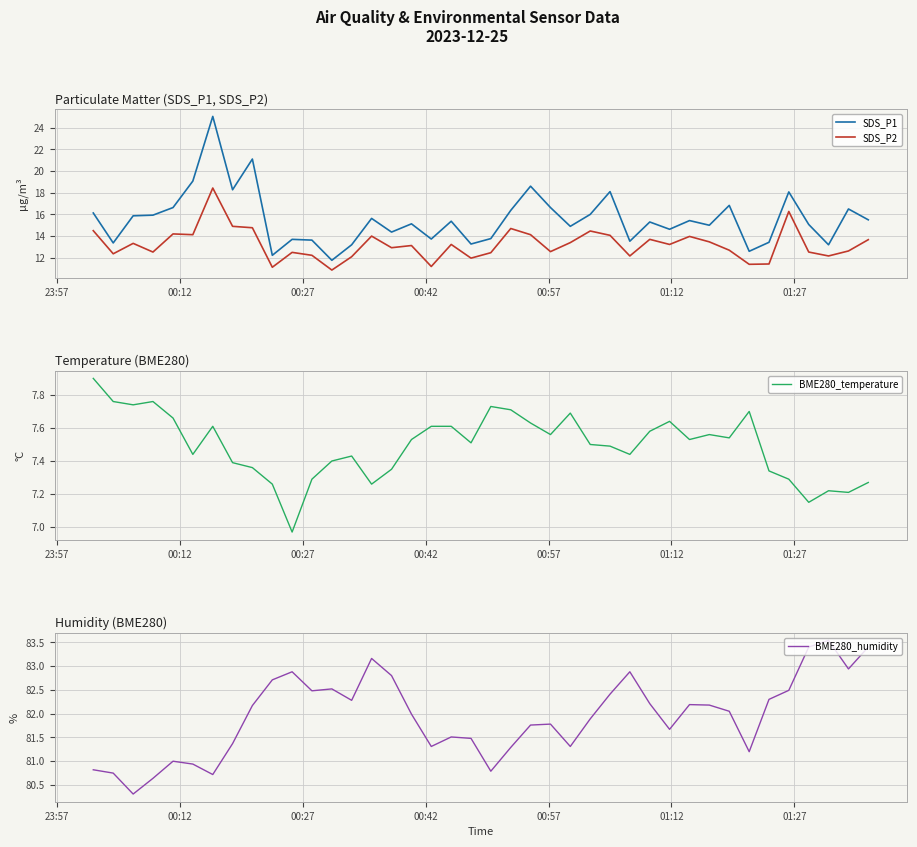

What is the highest value of the BME280_temperature series?

7.9